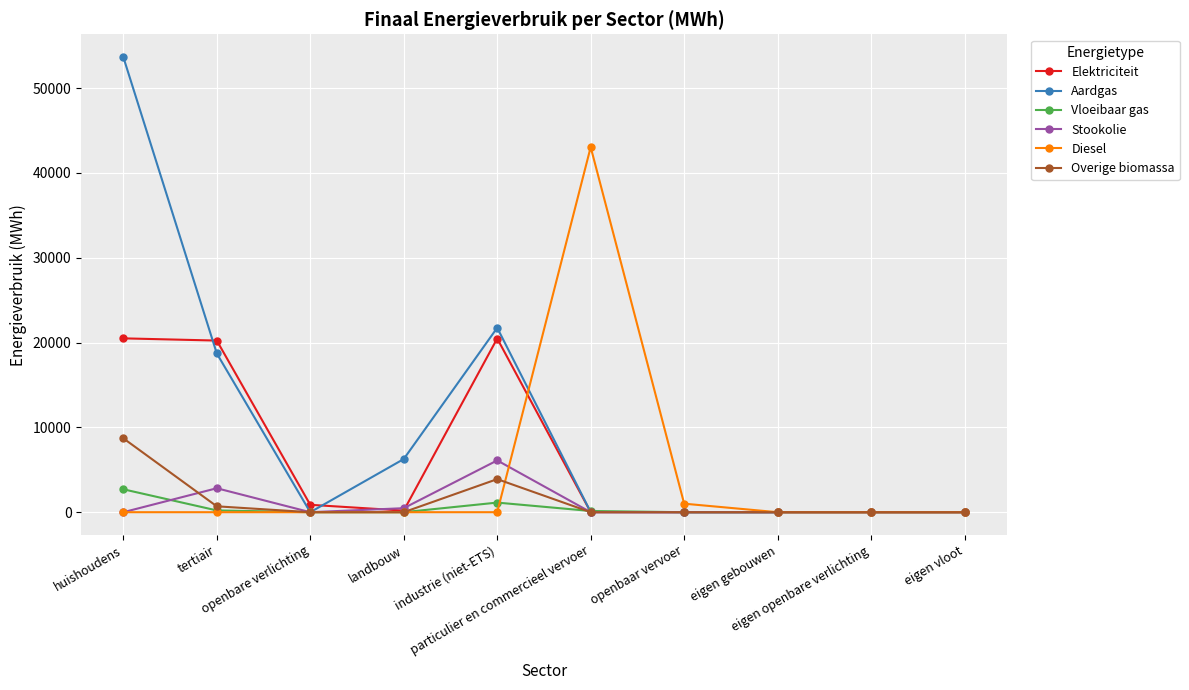

Between tertiair and openbare verlichting, which series saw the biggest shift?

Elektriciteit